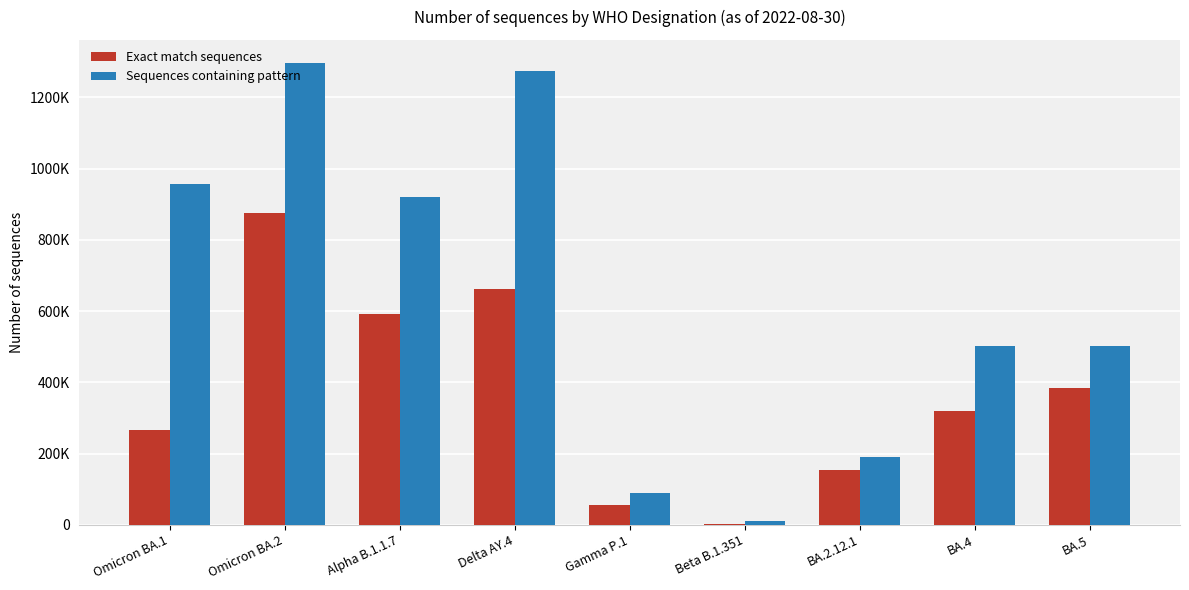

At which label does Sequences containing pattern first exceed 502960?

Omicron BA.1